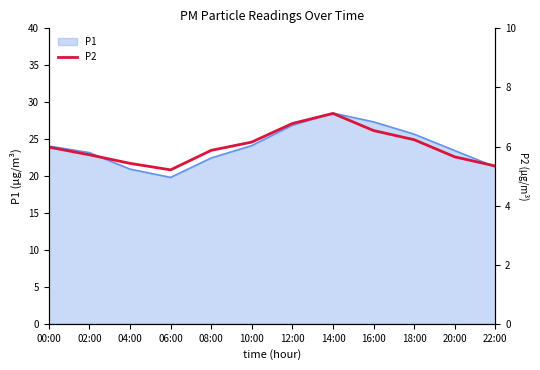

True or false: P1 has a value of 12.8 at 10:00.

False